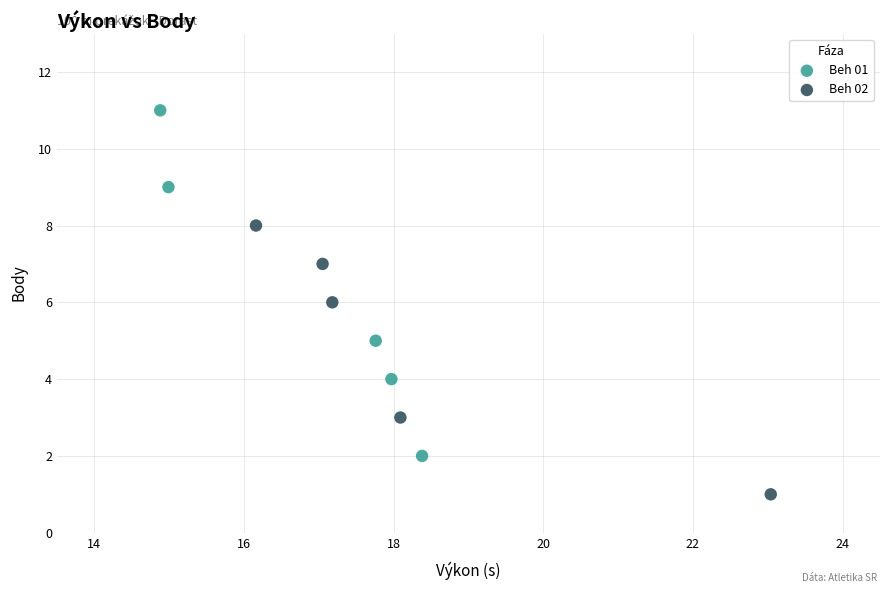

Which series reaches the maximum Y coordinate?

Beh 01